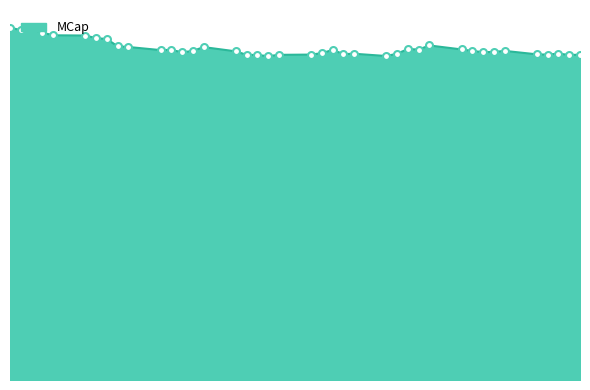

What is the difference between the second highest and second lowest values?

1510393452